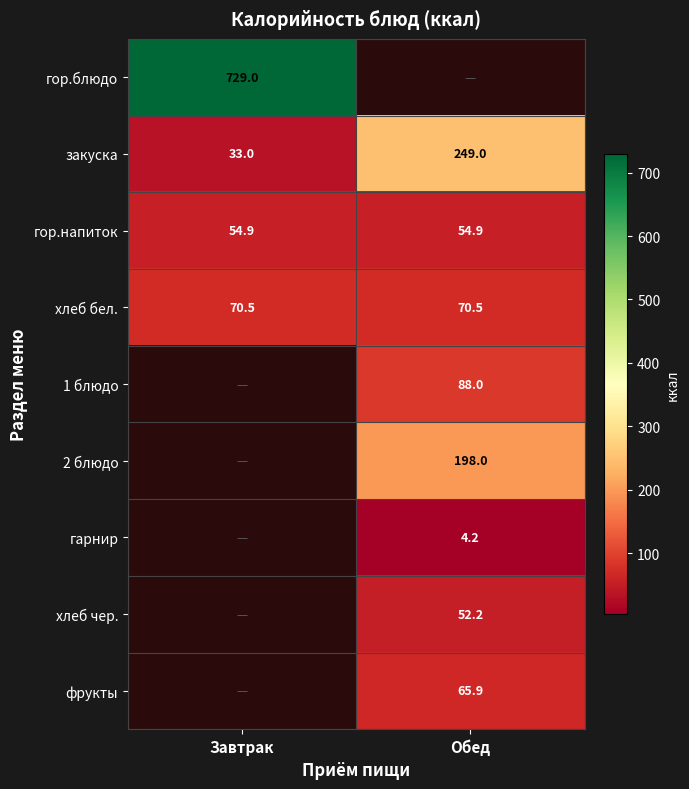

Count the number of data series in this chart.

9